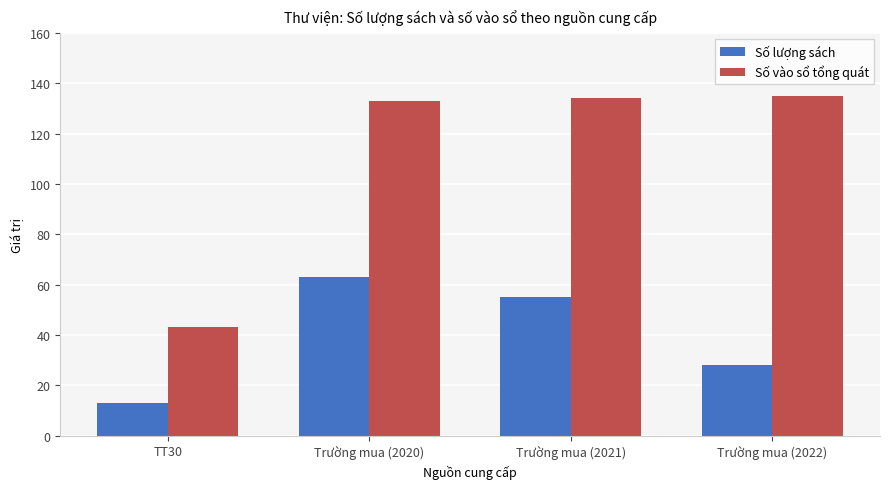

Rank the categories by Số lượng sách value from lowest to highest.

TT30, Trường mua (2022), Trường mua (2021), Trường mua (2020)